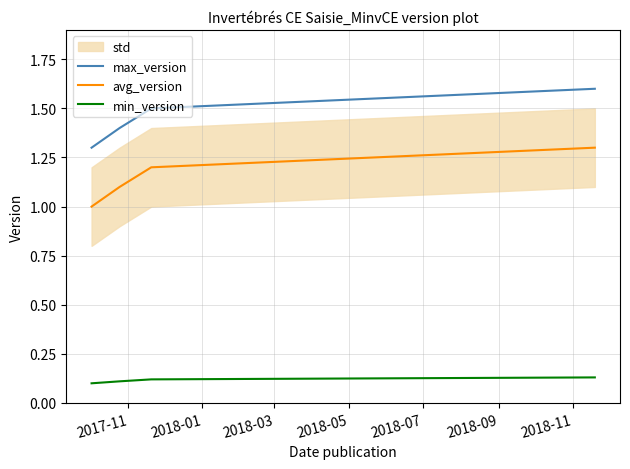

Which series has the largest total across all categories?

max_version